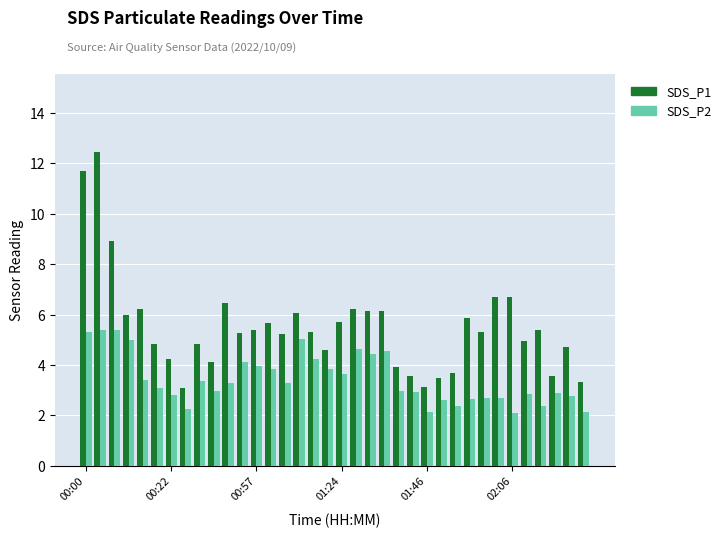

Which series has the largest range (max minus min)?

SDS_P1